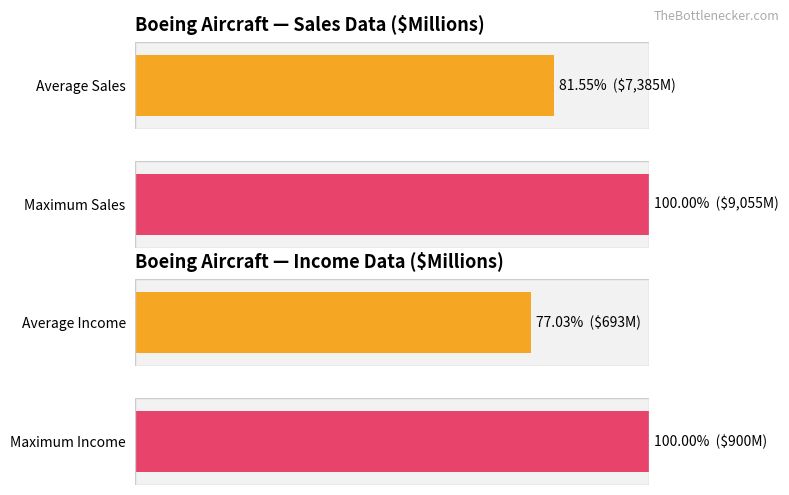

Which series has the largest range (max minus min)?

Sales